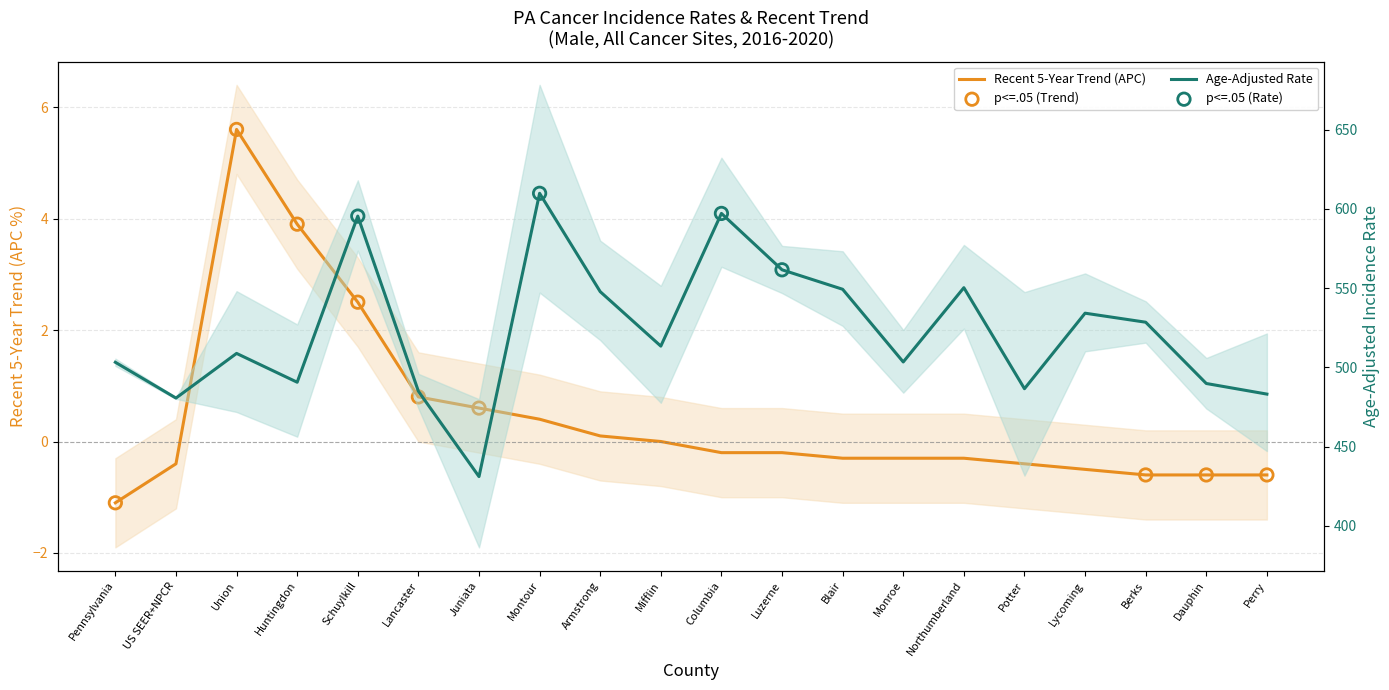

Is the value of Recent 5-Year Trend at Columbia greater than the value of Age-Adjusted Rate at Potter?

No